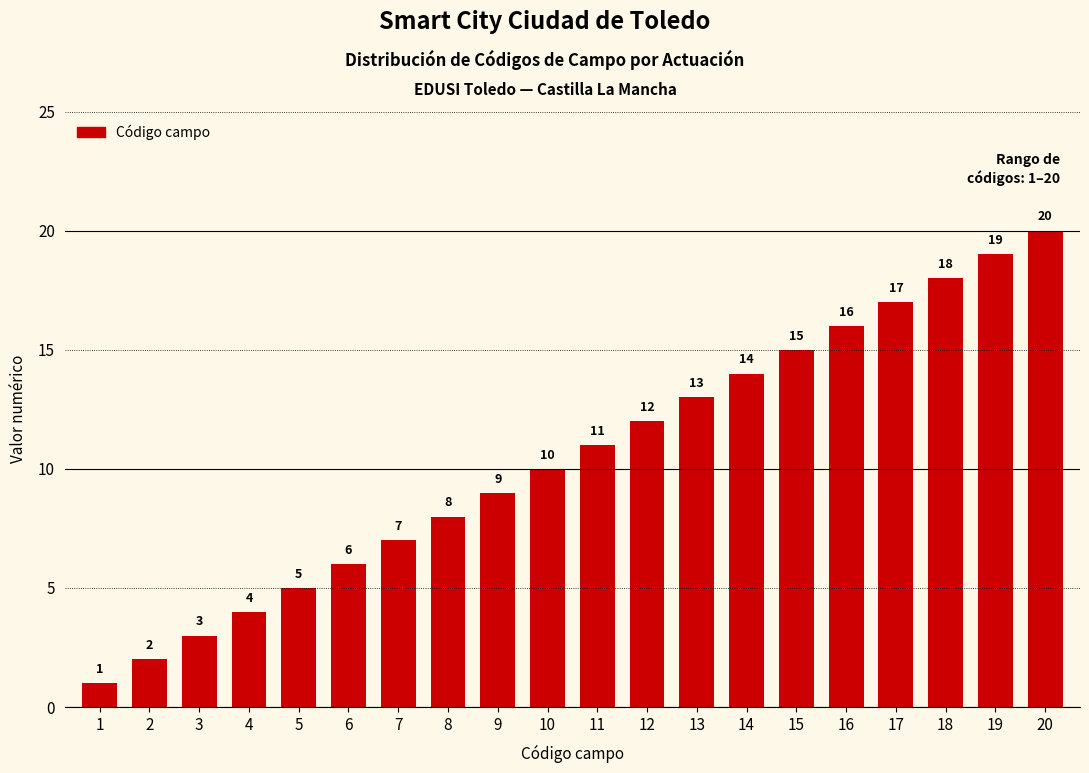

What is the minimum value shown in the chart?

1